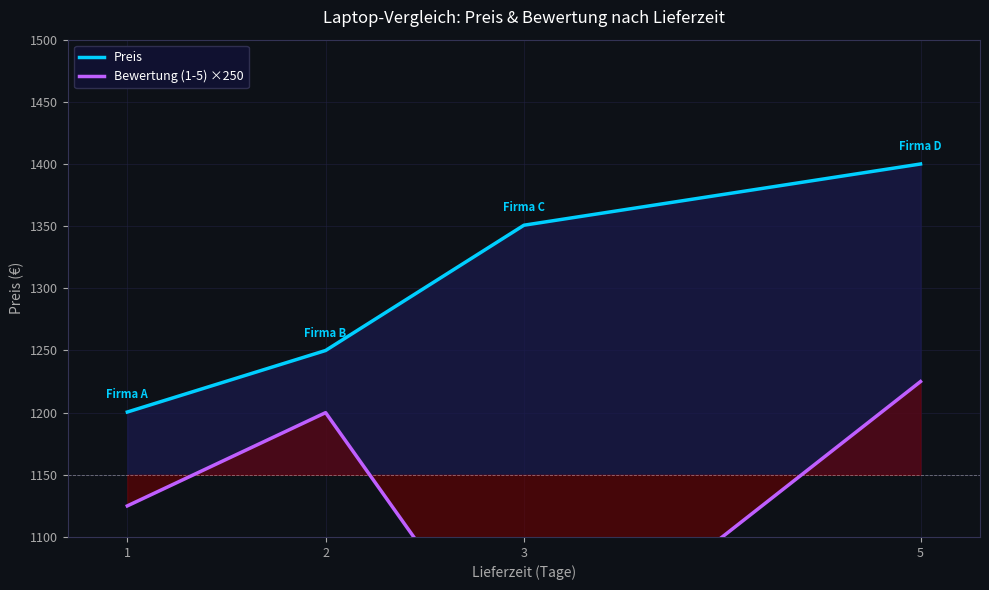

At which category is the sum across all series the highest?

5